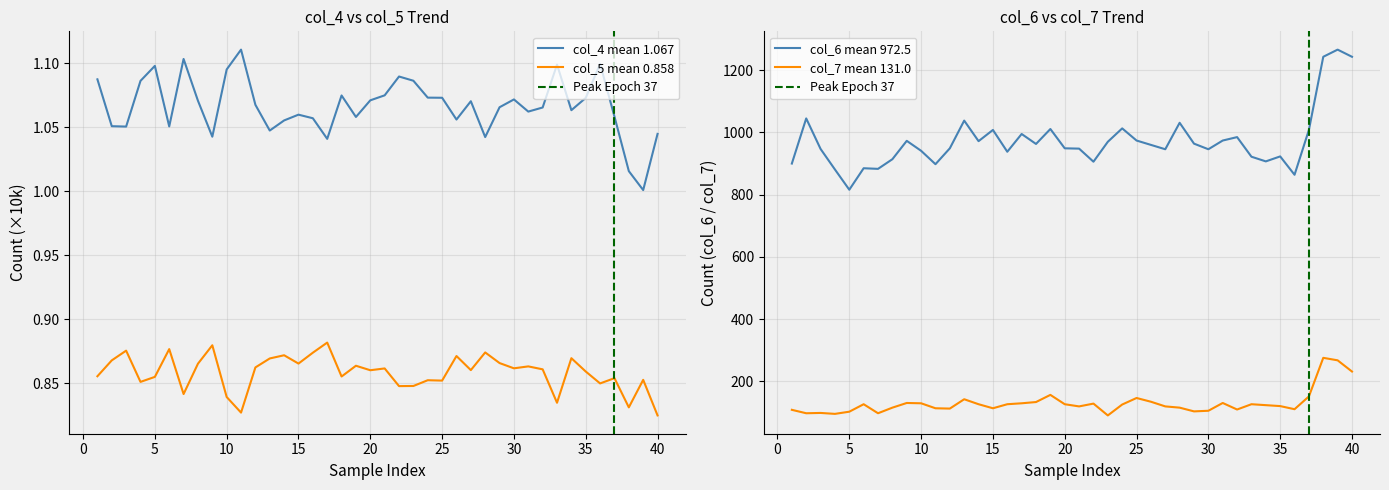

List the series in order of their peak value, lowest first.

col_5 (x10k), col_4 (x10k), col_7, col_6